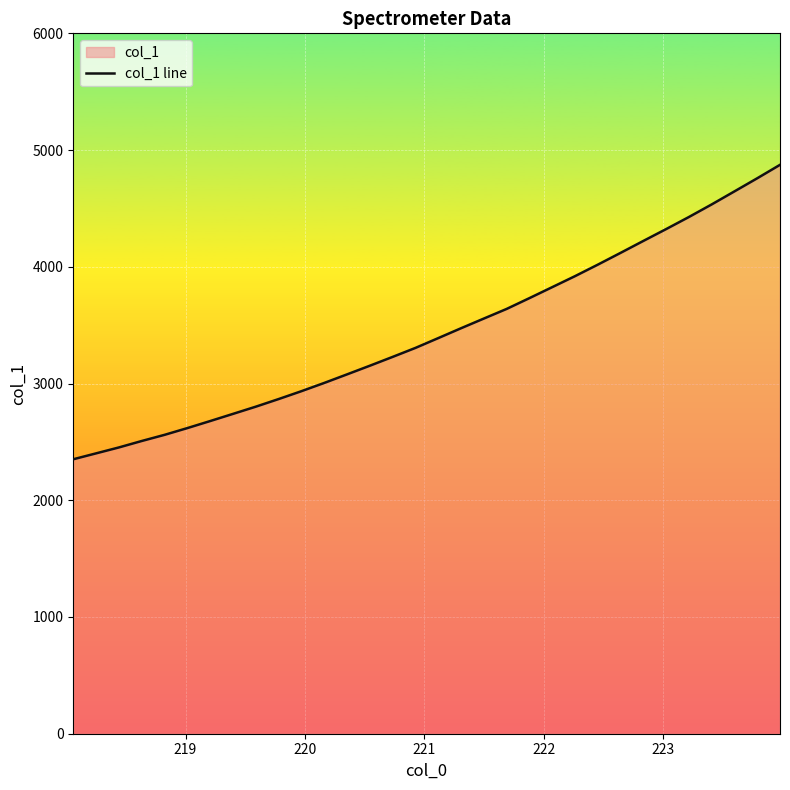

What is the difference between the maximum and minimum values?

2522.2